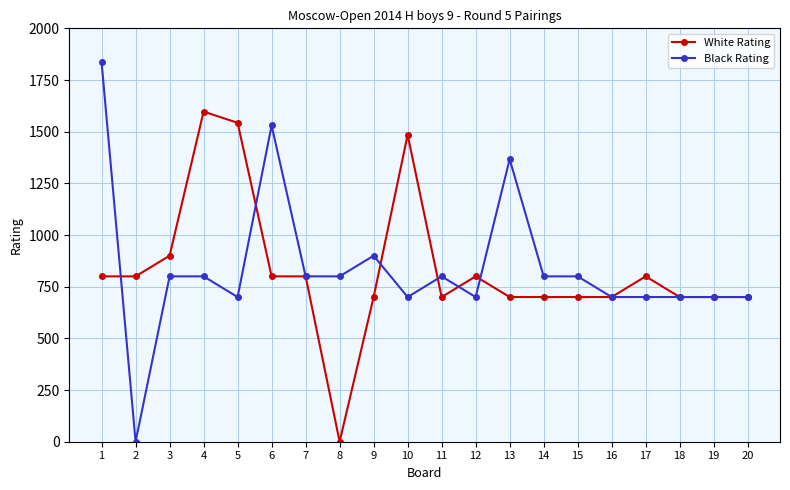

Reading left to right, extract all data points from this chart.

White Rating: 1=800	2=800	3=900	4=1597	5=1543	6=800	7=800	8=0	9=700	10=1485	11=700	12=800	13=700	14=700	15=700	16=700	17=800	18=700	19=700	20=700
Black Rating: 1=1836	2=0	3=800	4=800	5=700	6=1530	7=800	8=800	9=900	10=700	11=800	12=700	13=1367	14=800	15=800	16=700	17=700	18=700	19=700	20=700